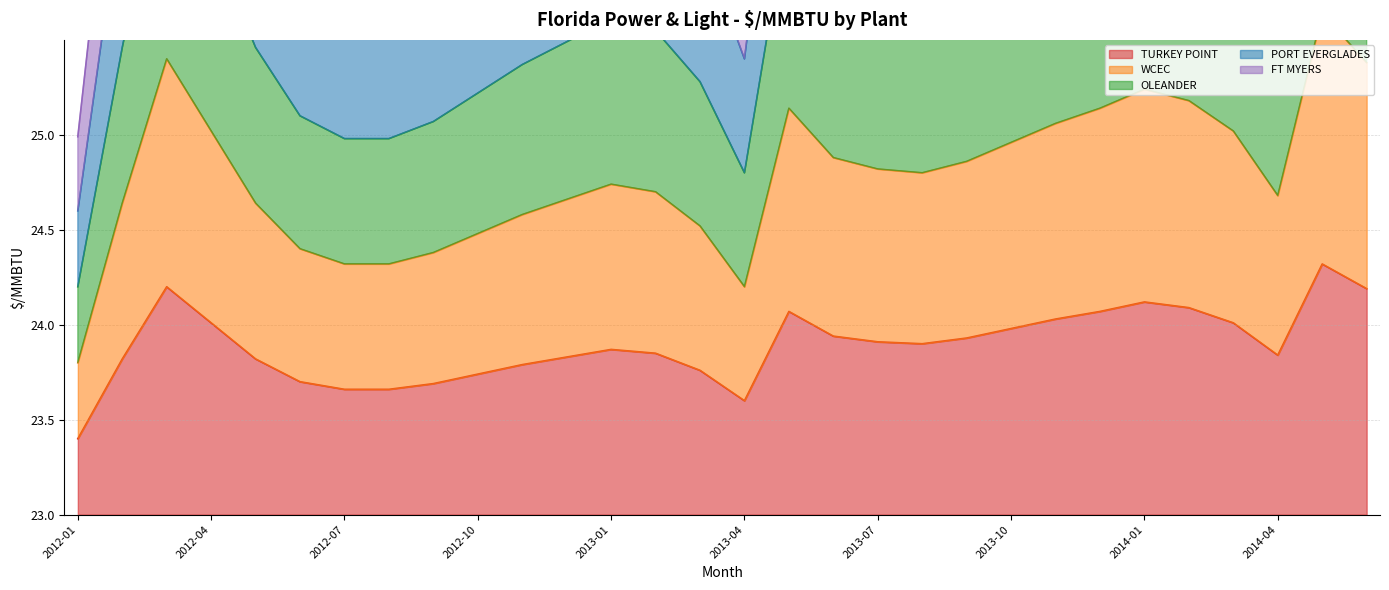

Rank the series at 2013-12 from lowest to highest value.

TURKEY POINT, WCEC, OLEANDER, PORT EVERGLADES, FT MYERS